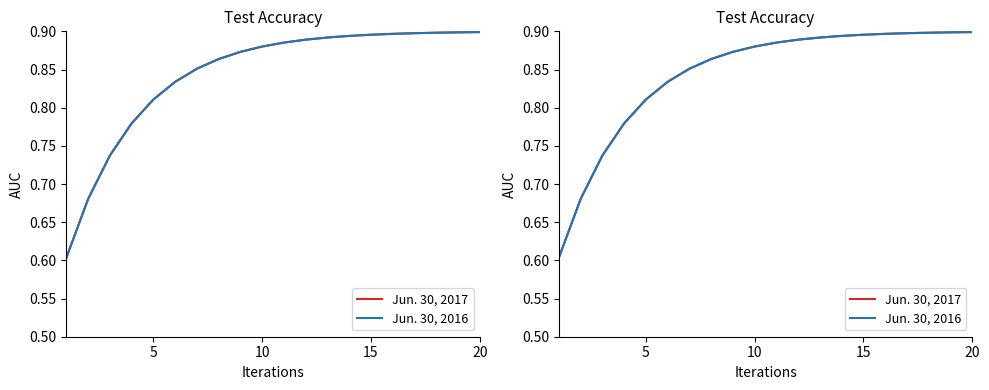

How many data points does each series have?

20